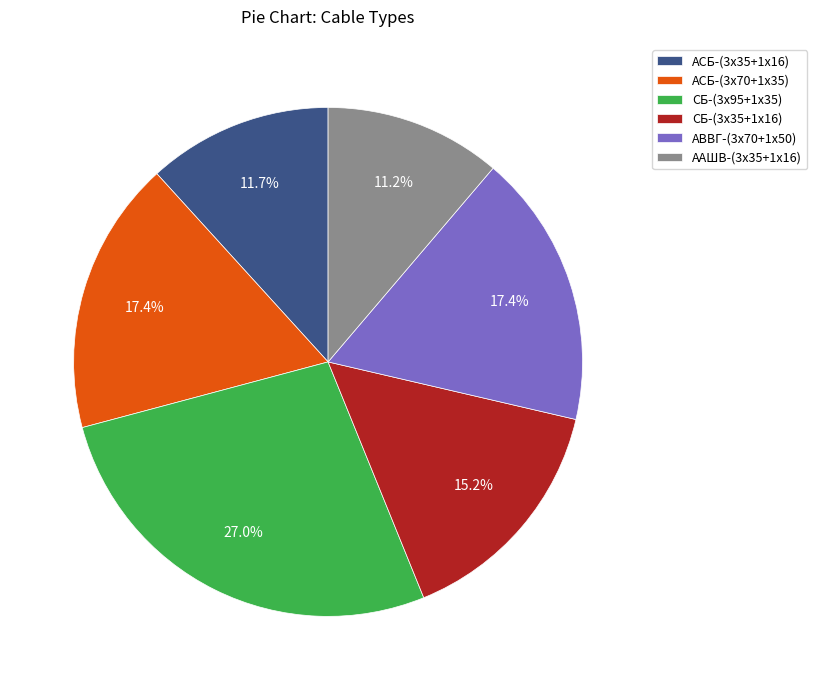

To the nearest percent, what is the difference between the ААШВ-(3х35+1х16) and СБ-(3х95+1х35) slice percentages?

16%